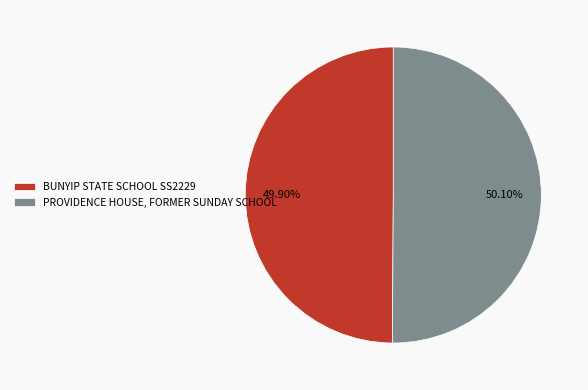

What is the ratio of the value at PROVIDENCE HOUSE, FORMER SUNDAY SCHOOL to the value at BUNYIP STATE SCHOOL SS2229?

1.0